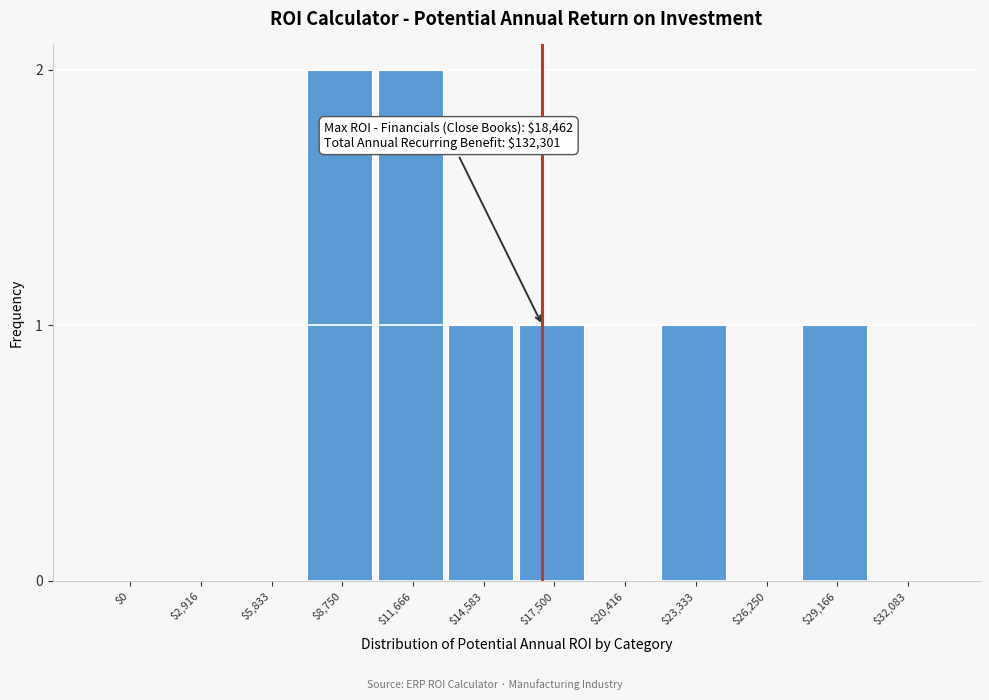

What is the sum of all values?

8